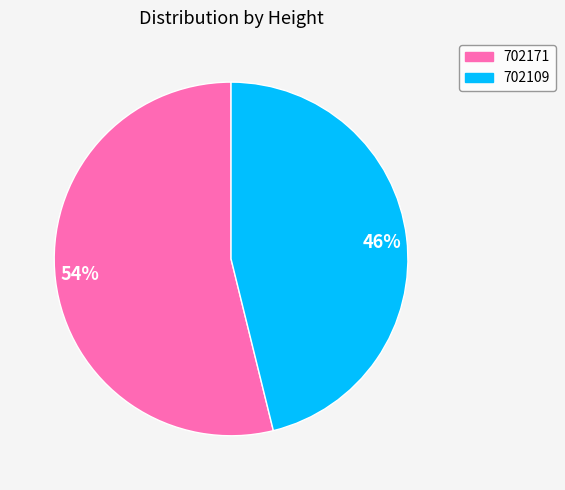

To the nearest percent, what is the difference between the 54% and 46% slice percentages?

8%